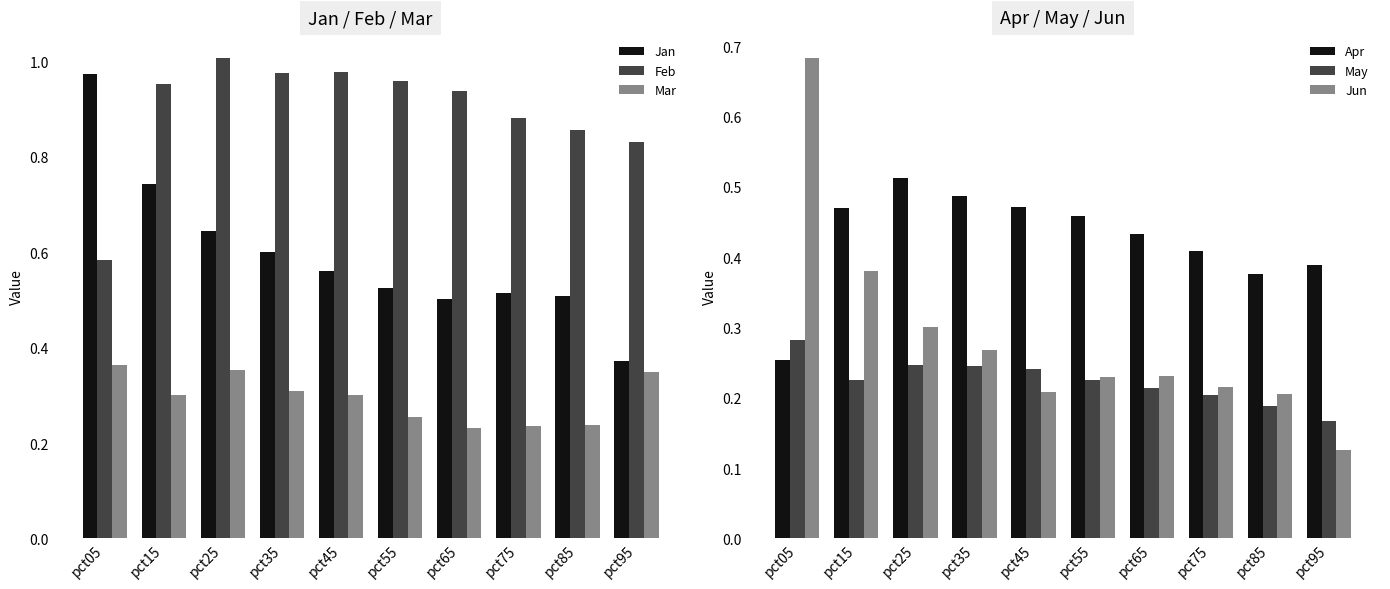

Reading left to right, what are all the values shown in this chart?

Jan: 1.0	0.7	0.6	0.6	0.6	0.5	0.5	0.5	0.5	0.4
Feb: 0.6	1.0	1.0	1.0	1.0	1.0	0.9	0.9	0.9	0.8
Mar: 0.4	0.3	0.4	0.3	0.3	0.3	0.2	0.2	0.2	0.3
Apr: 0.3	0.5	0.5	0.5	0.5	0.5	0.4	0.4	0.4	0.4
May: 0.3	0.2	0.2	0.2	0.2	0.2	0.2	0.2	0.2	0.2
Jun: 0.7	0.4	0.3	0.3	0.2	0.2	0.2	0.2	0.2	0.1